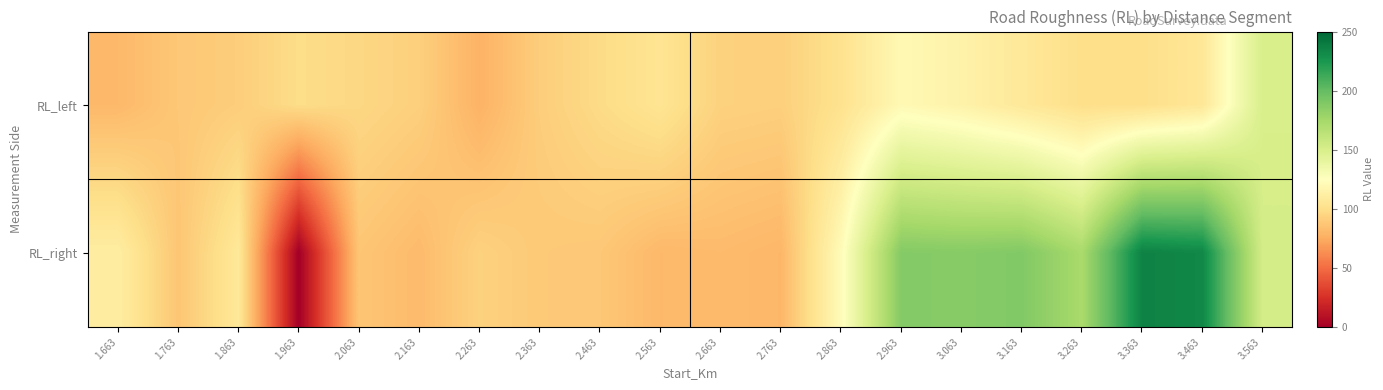

At how many categories does at least one series exceed 32?

20